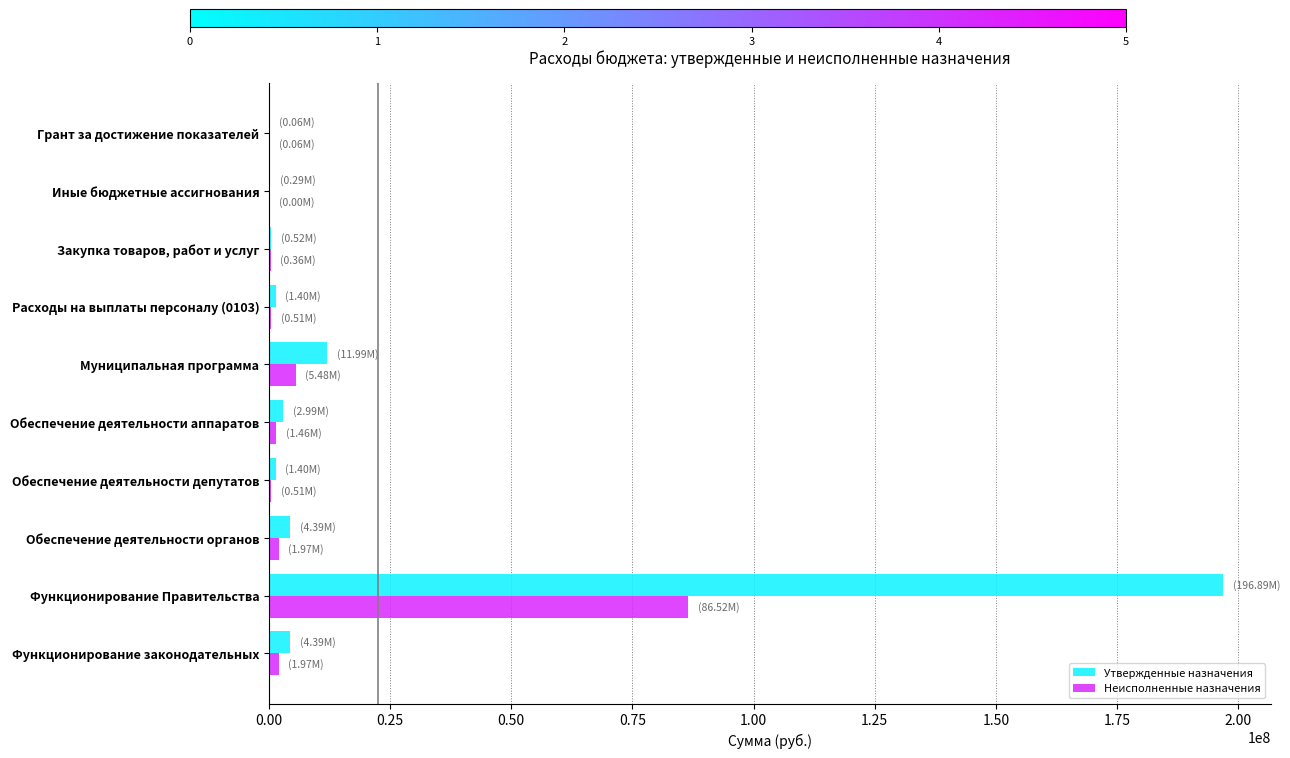

What is the sum of all Утвержденные назначения values?

224308702.3